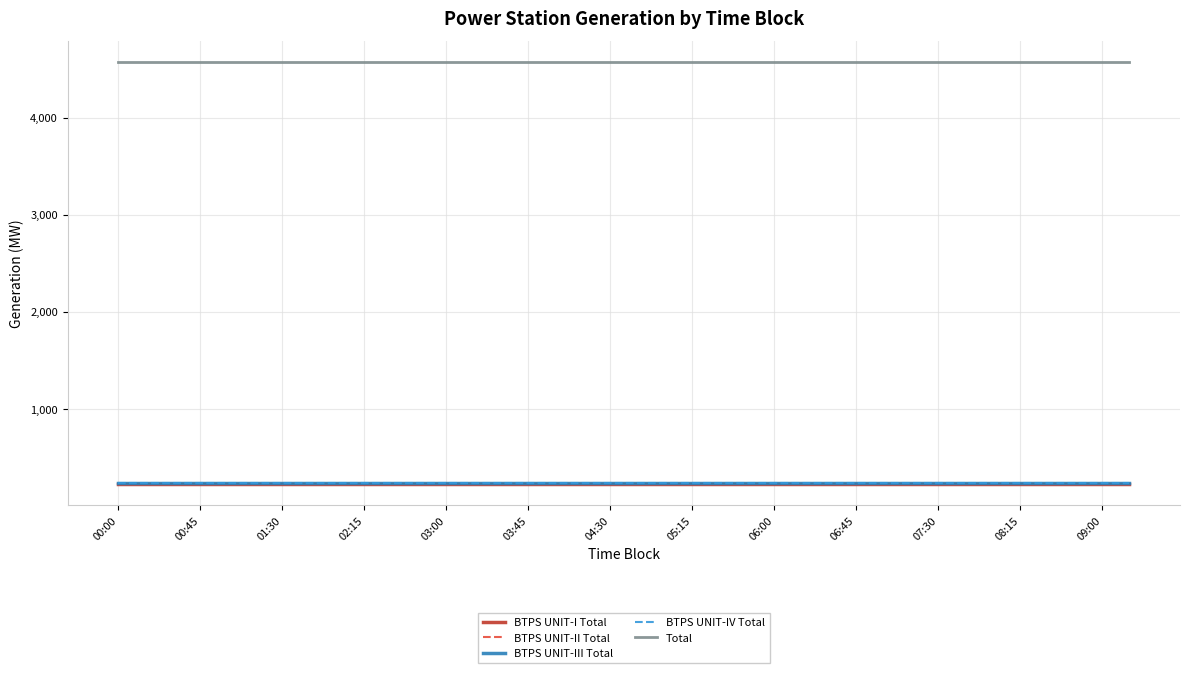

What is the minimum value shown in the chart?

225.0